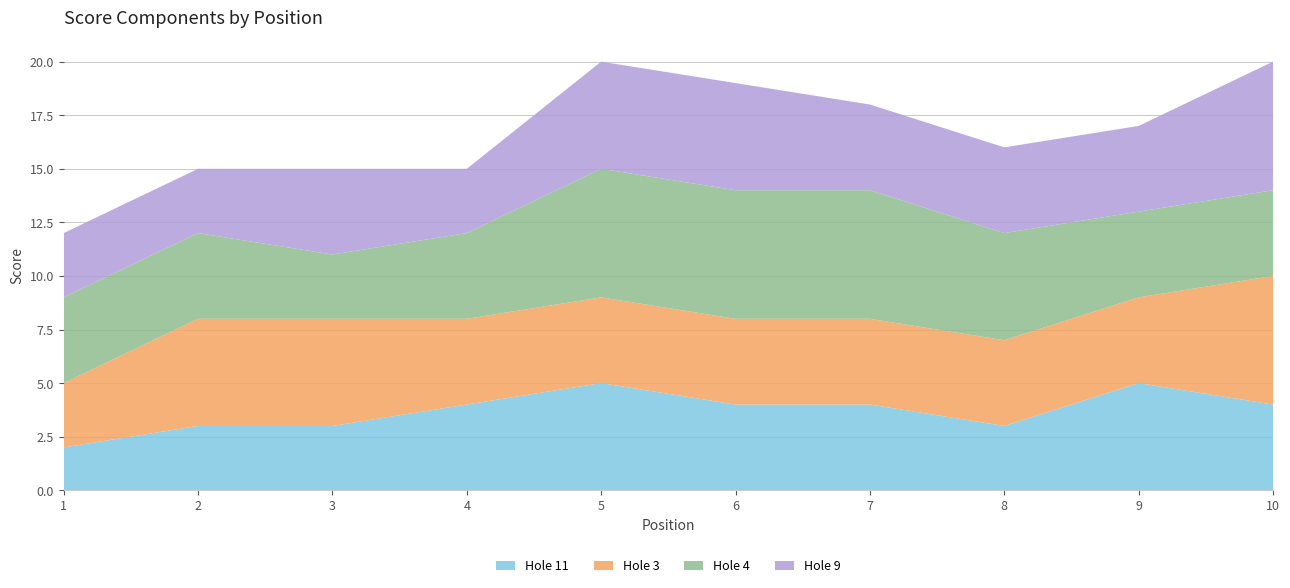

What is the total value across all series at 7?

18